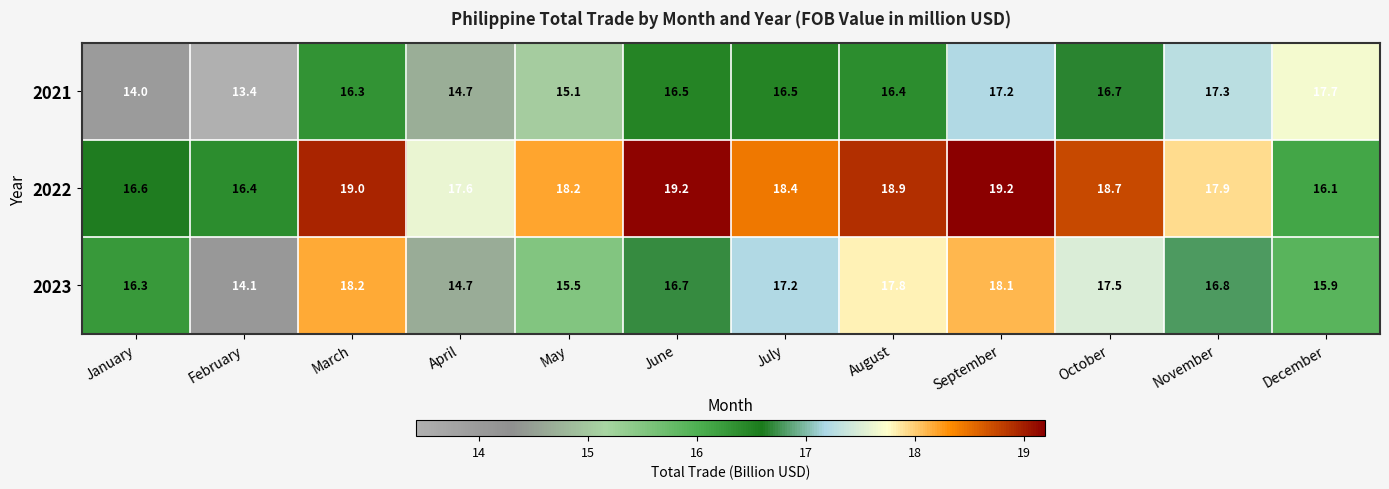

Which series has the largest total across all categories?

2022